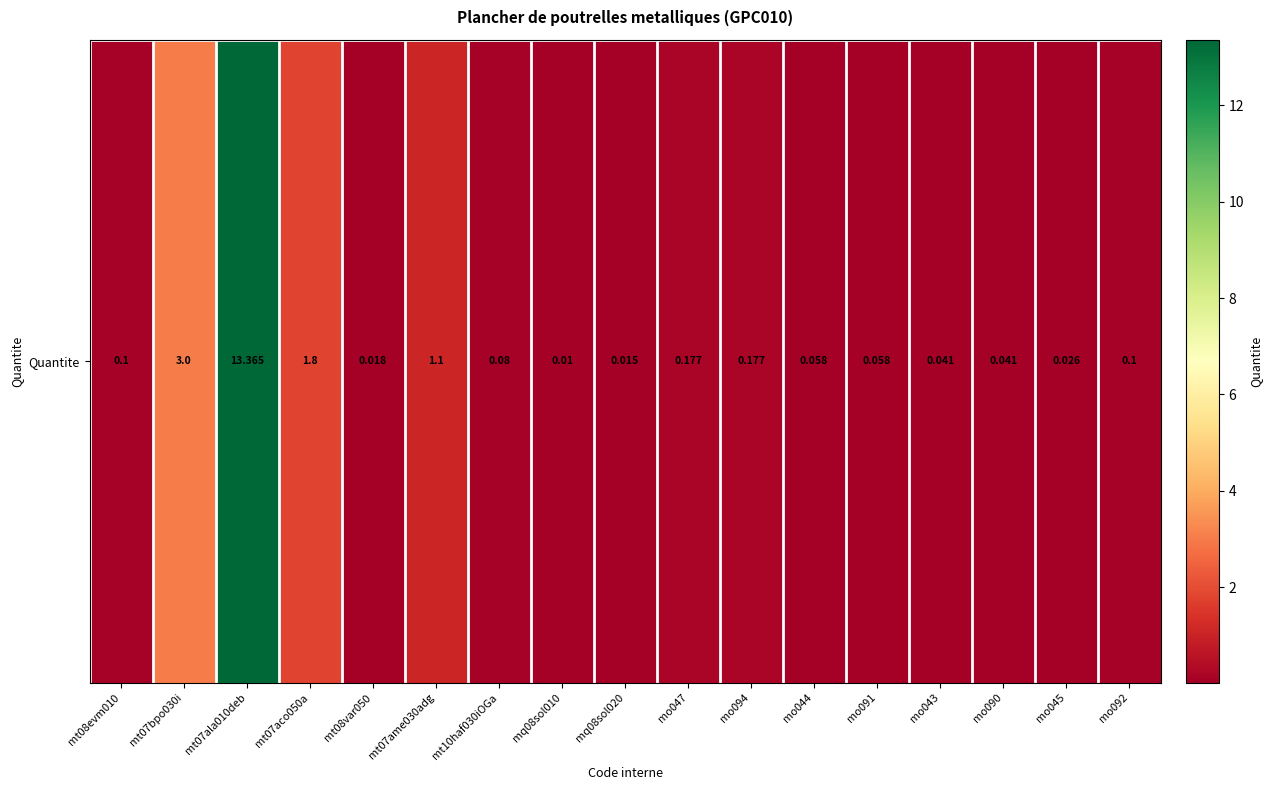

The chart shows a value of 0.0 at mt10haf030iOGa. True or false?

False